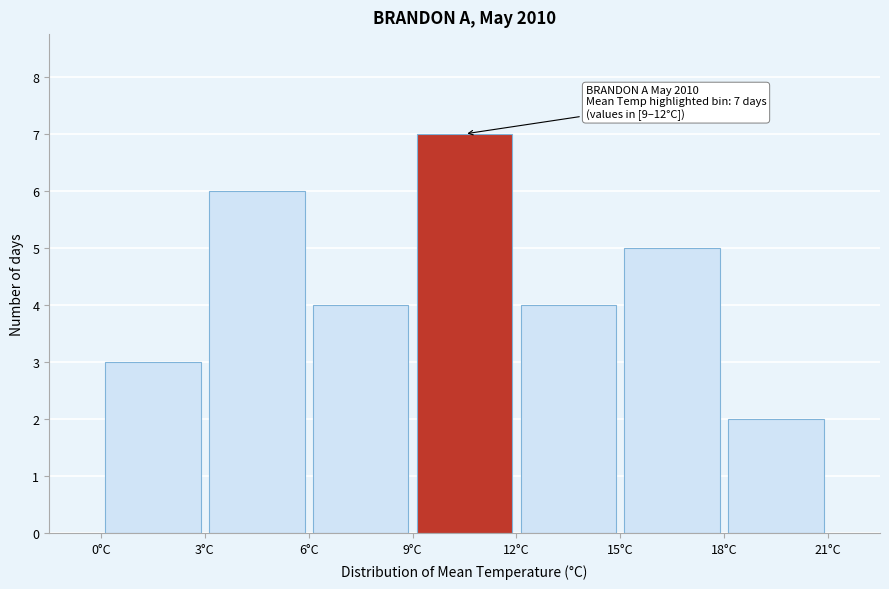

Which range on the x-axis has the tallest bar?

9 to 12